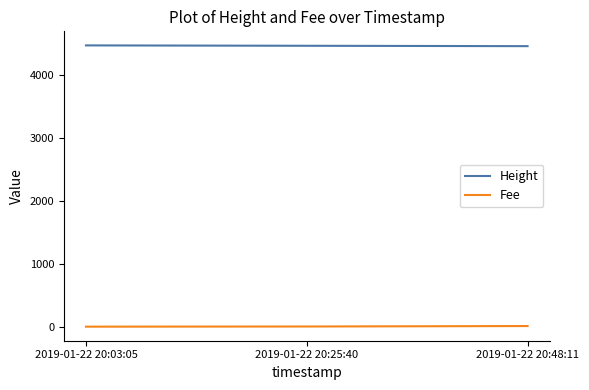

Rank the series by their maximum value, from lowest to highest.

Fee, Height